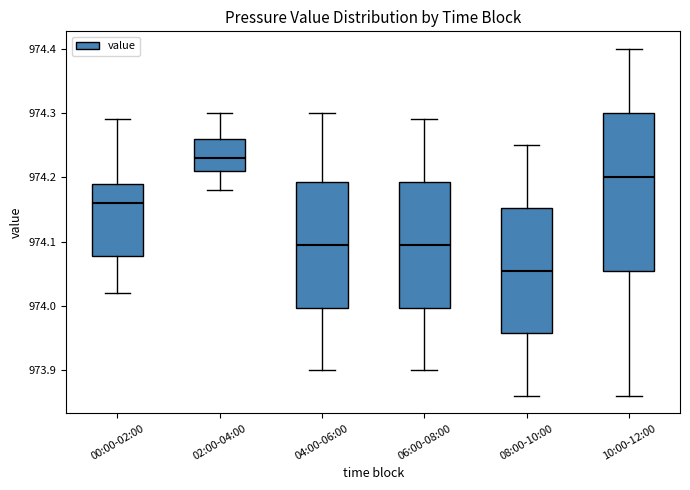

Reading left to right, transcribe this box plot: for each box, give where its median line is, the range the box spans, and where its two whiskers end, as read against the y-axis. The values are not printed on the chart, so give them approximately, as read against the axis.

00:00-02:00: median 974.16, box 974.08 to 974.19, whiskers 974.02 to 974.29
02:00-04:00: median 974.23, box 974.21 to 974.26, whiskers 974.18 to 974.30
04:00-06:00: median 974.10, box 974.00 to 974.19, whiskers 973.90 to 974.30
06:00-08:00: median 974.10, box 974.00 to 974.19, whiskers 973.90 to 974.29
08:00-10:00: median 974.06, box 973.96 to 974.15, whiskers 973.86 to 974.25
10:00-12:00: median 974.20, box 974.06 to 974.30, whiskers 973.86 to 974.40